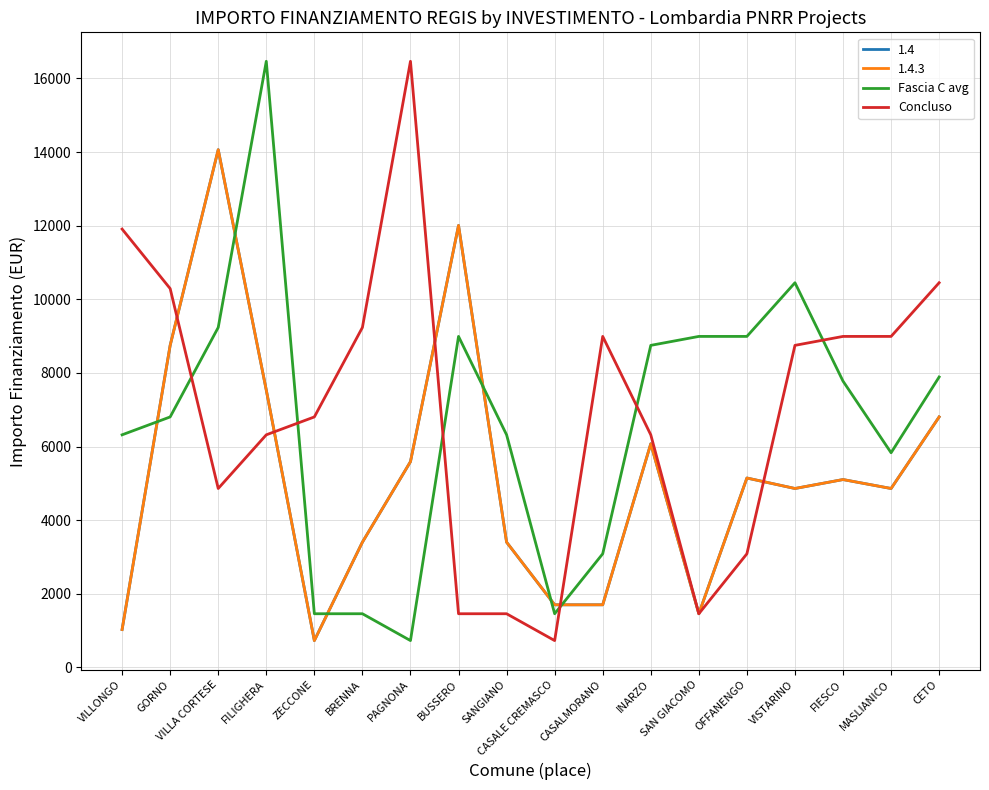

What is the minimum value for Fascia C avg?

729